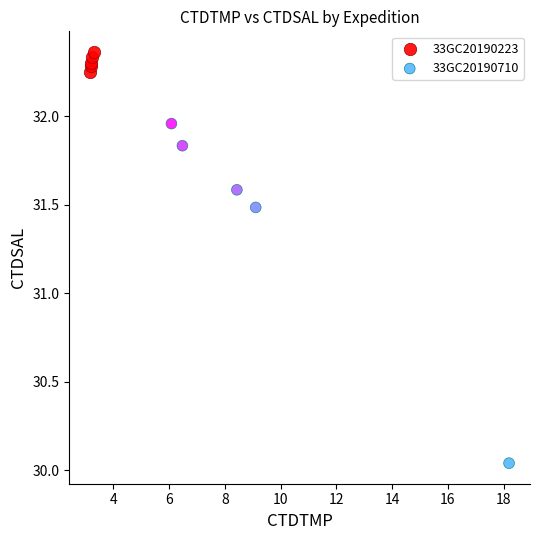

What are all the series names shown in the legend?

33GC20190223, 33GC20190710